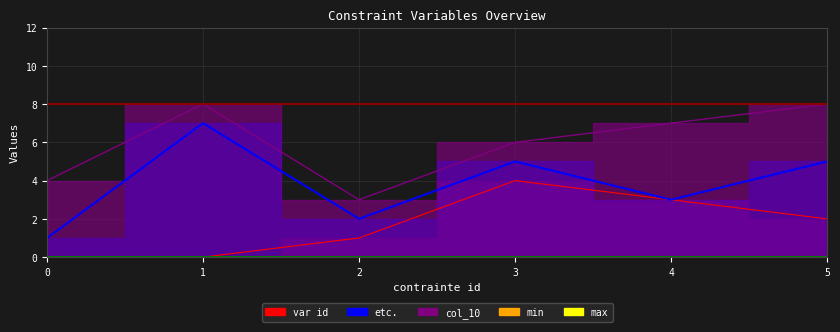

Which series changed the most between 0 and 1?

etc.